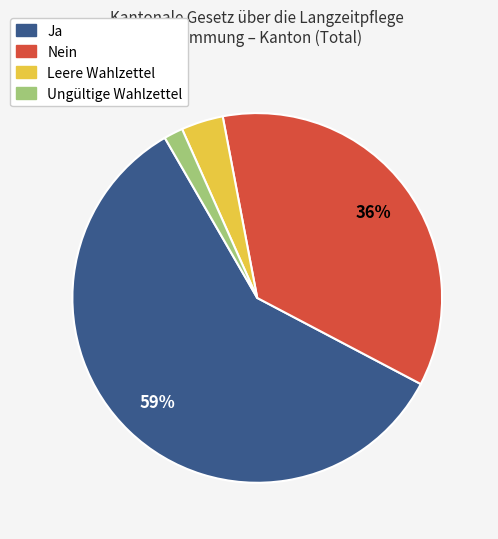

How many slices are in this pie chart?

4